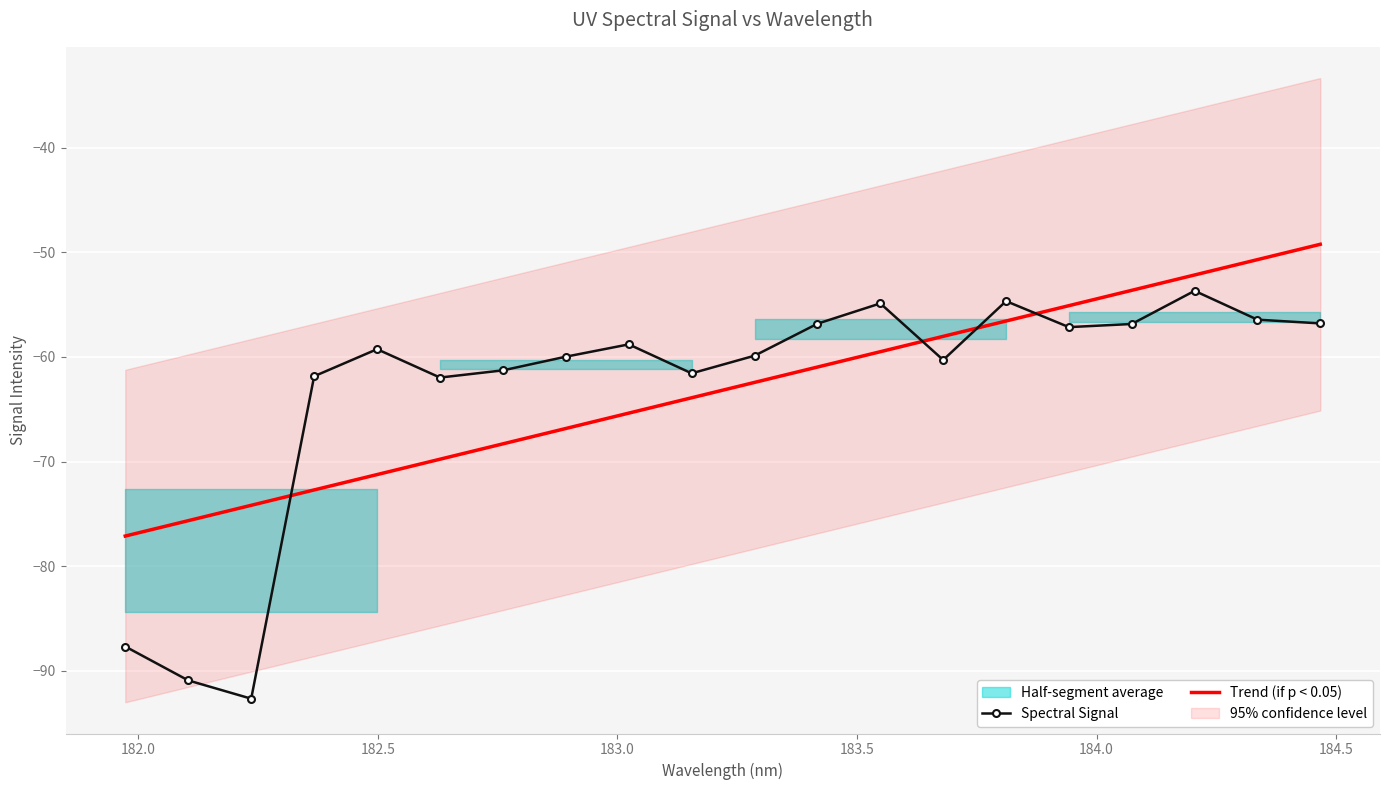

What is the maximum value for Spectral Signal?

-53.7